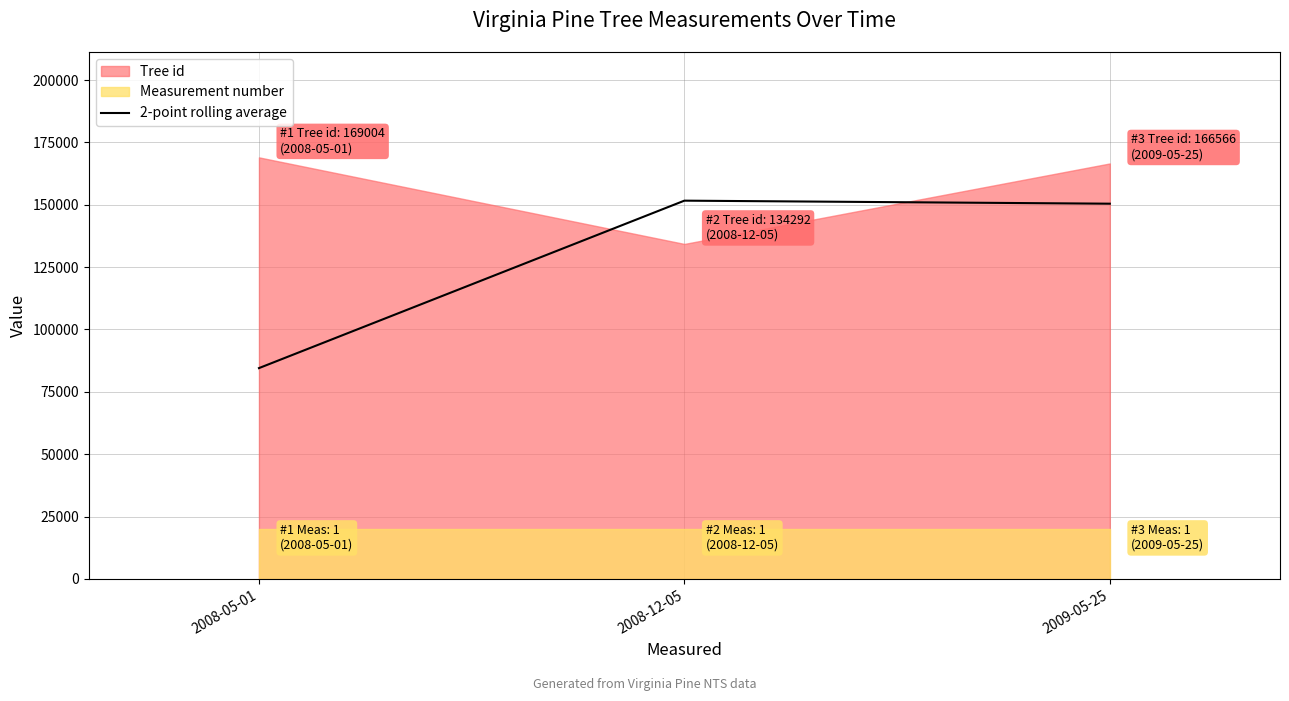

What is the change in value from 2008-05-01 to 2009-05-25?

+65927